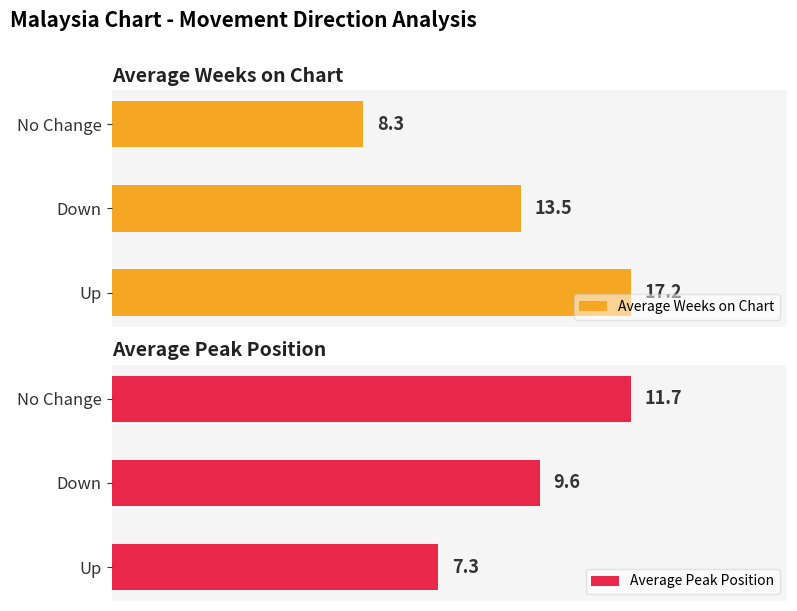

How many bars are there in total?

6